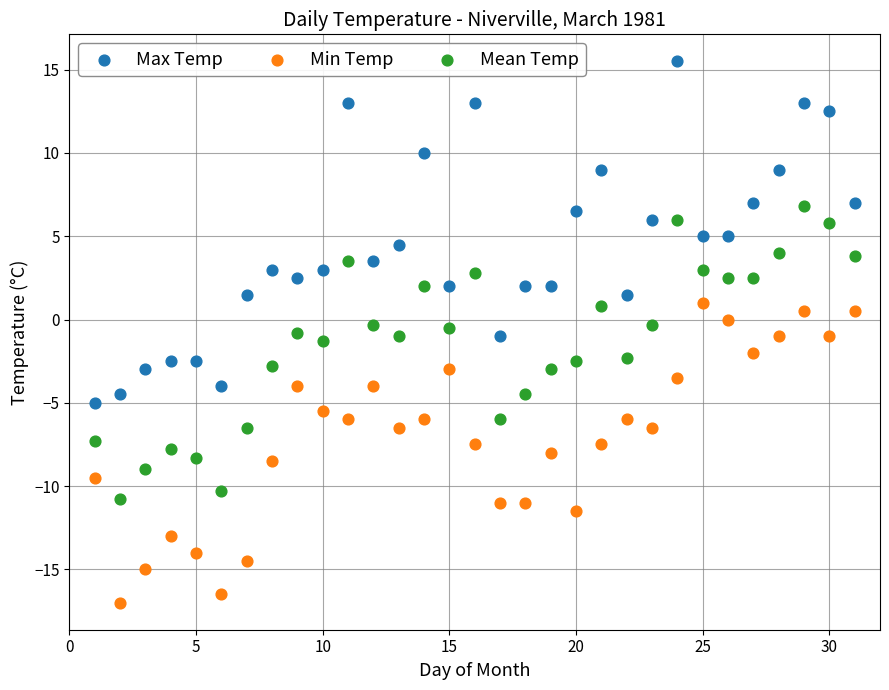

Which series reaches the maximum Y coordinate?

Max Temp